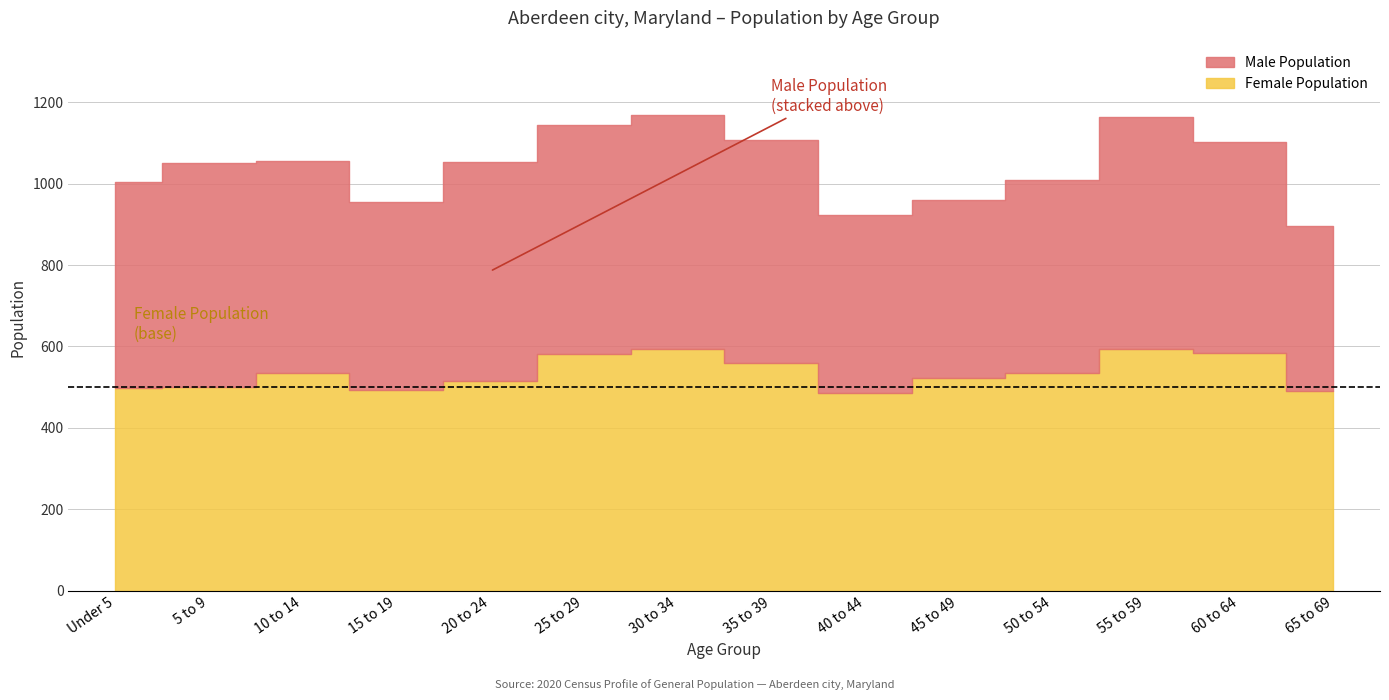

Between 55 to 59 and 30 to 34, which is larger?

30 to 34